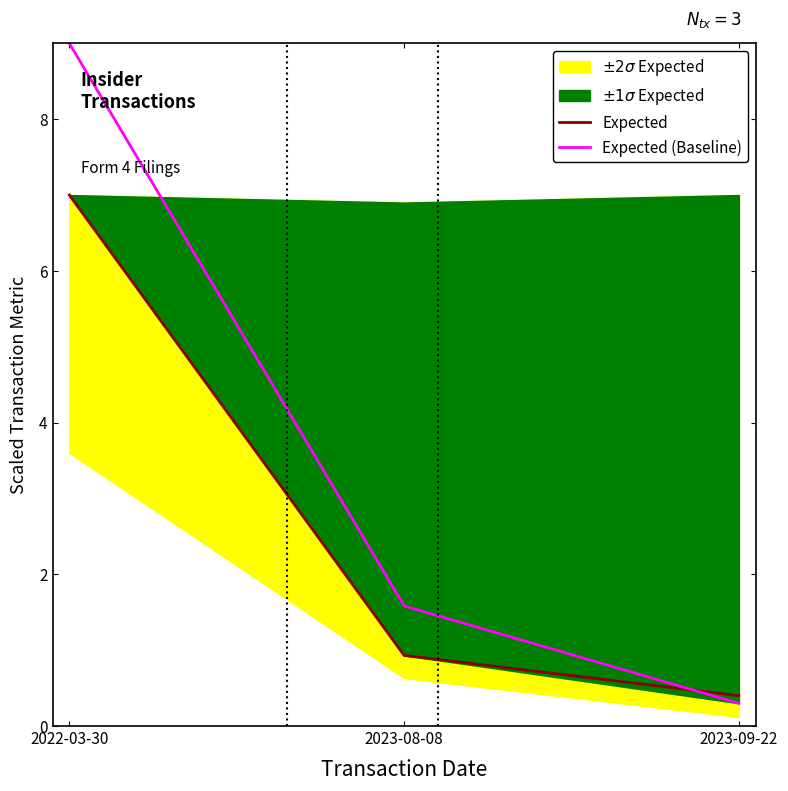

Reading right to left, list all the values displayed in this chart.

Expected: 0.4	0.9	7.0
Expected (Baseline): 0.3	1.6	9.0